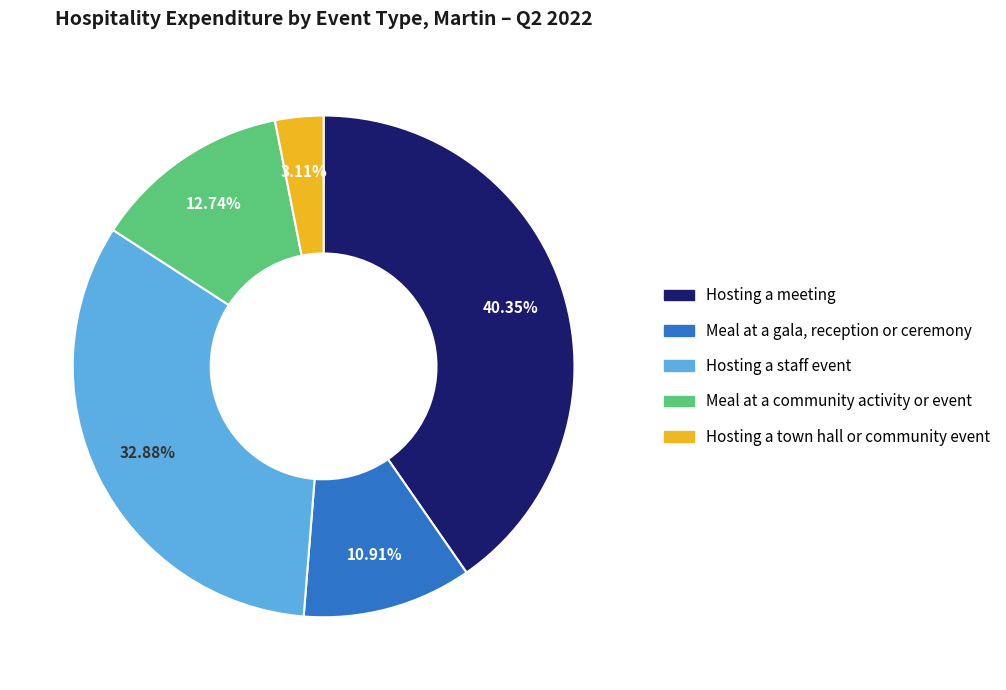

Rank the categories by value from lowest to highest.

Hosting a town hall or community event, Meal at a gala, reception or ceremony, Meal at a community activity or event, Hosting a staff event, Hosting a meeting